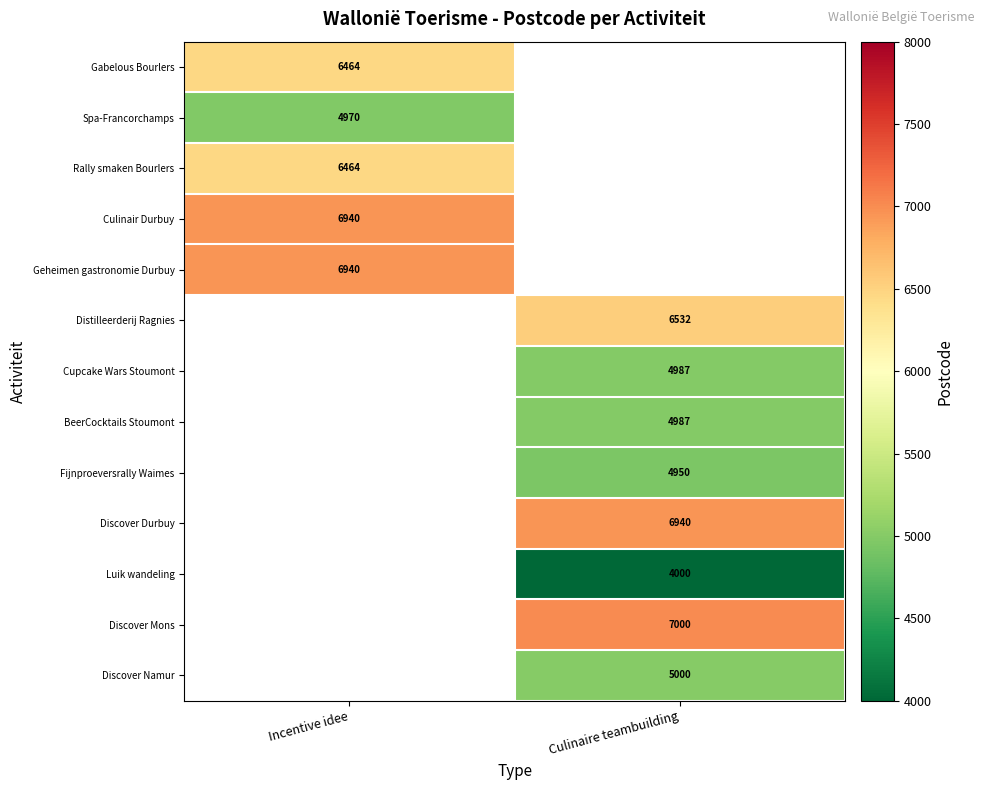

Between Culinaire teambuilding and Incentive idee, which is larger?

Incentive idee